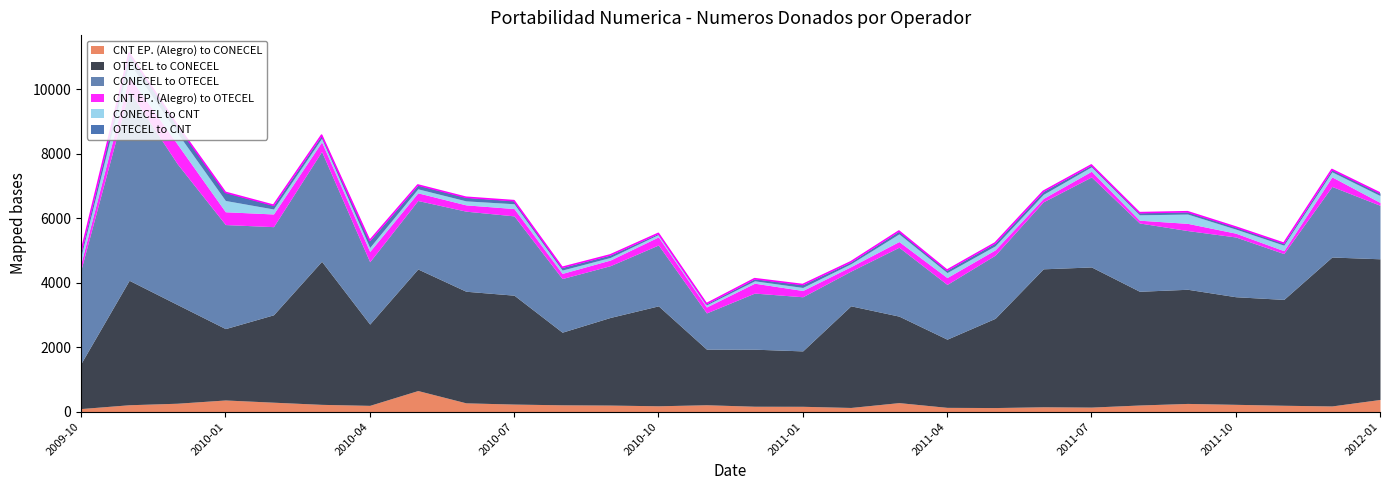

Rank the series by their maximum value, from lowest to highest.

OTECEL to CNT, CONECEL to CNT, CNT EP. (Alegro) to OTECEL, CNT EP. (Alegro) to CONECEL, OTECEL to CONECEL, CONECEL to OTECEL